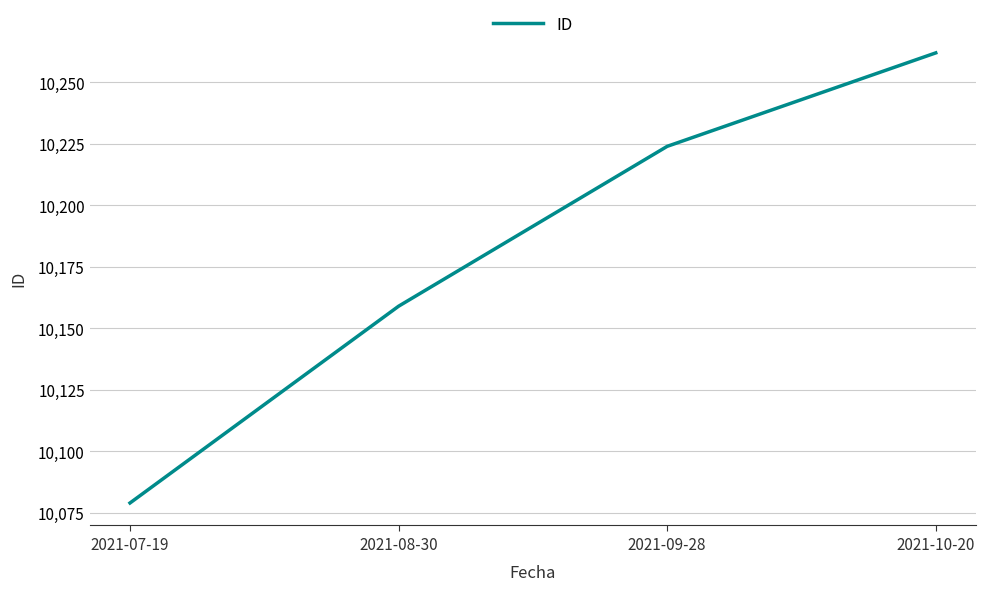

Reading left to right, list all the values displayed in this chart.

2021-07-19=10079	2021-08-30=10159	2021-09-28=10224	2021-10-20=10262